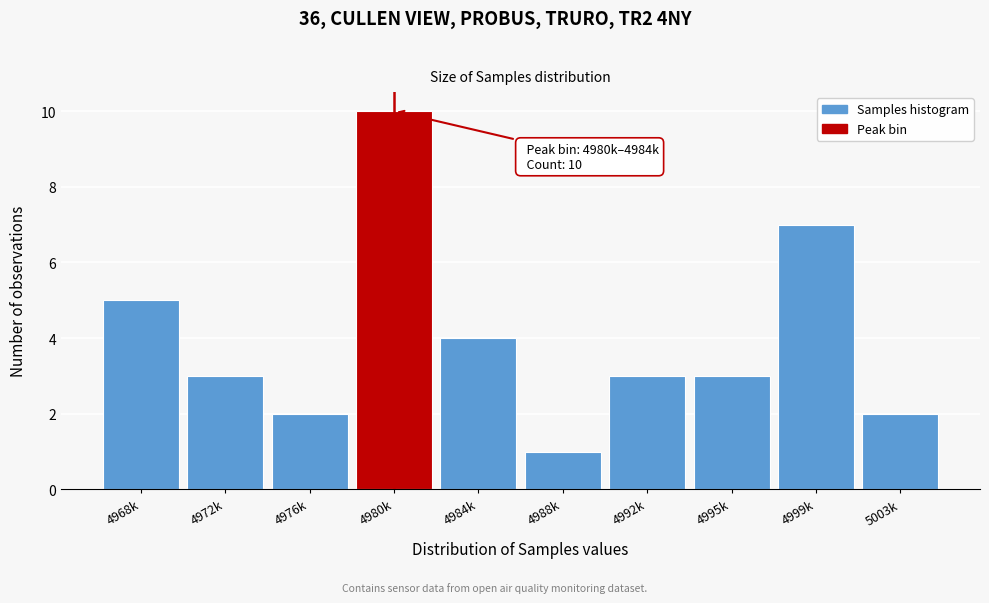

Reading left to right, list all the values displayed in this chart.

5	3	2	10	4	1	3	3	7	2